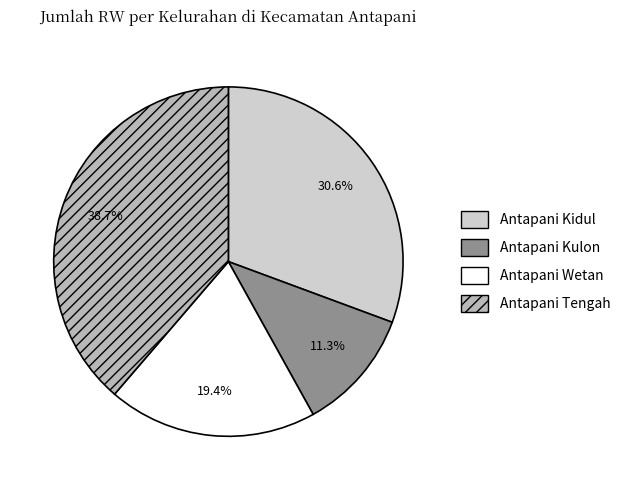

Rank the categories by value from lowest to highest.

Antapani Kulon, Antapani Wetan, Antapani Kidul, Antapani Tengah